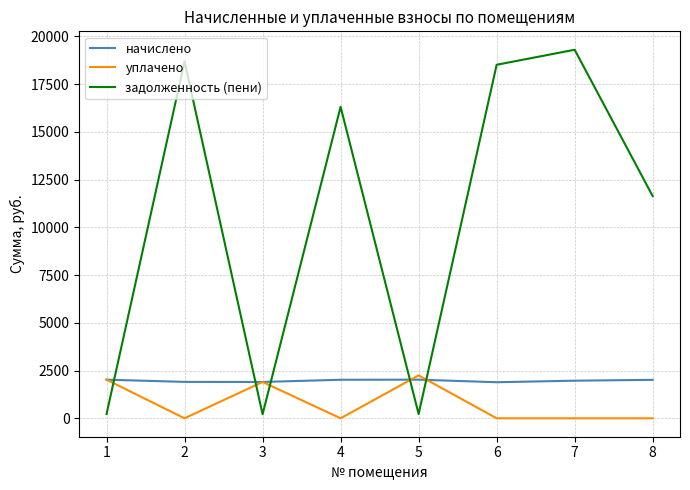

The уплачено series shows 2022.6 at 1. True or false?

True